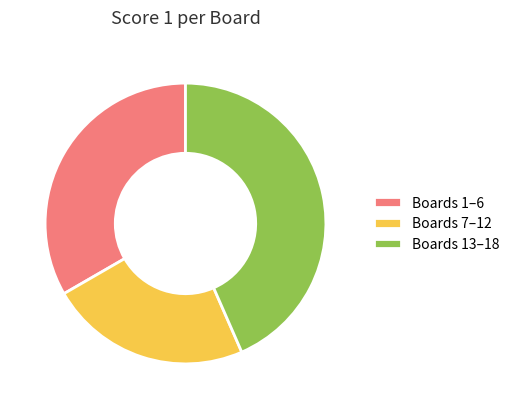

Is there any slice that represents more than half of the pie?

No